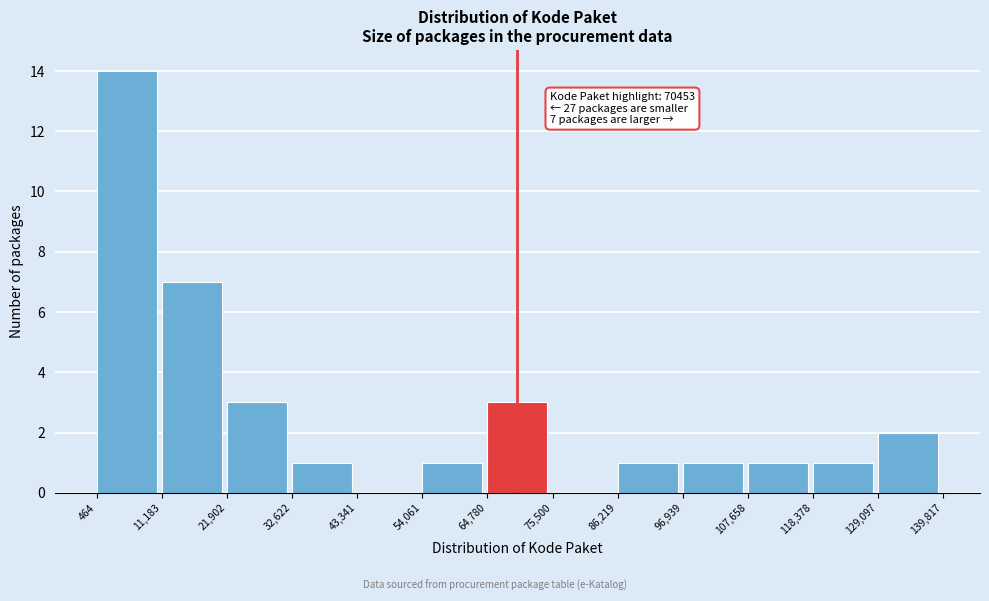

Over which range of the x-axis is the bar tallest?

464 to 11,183